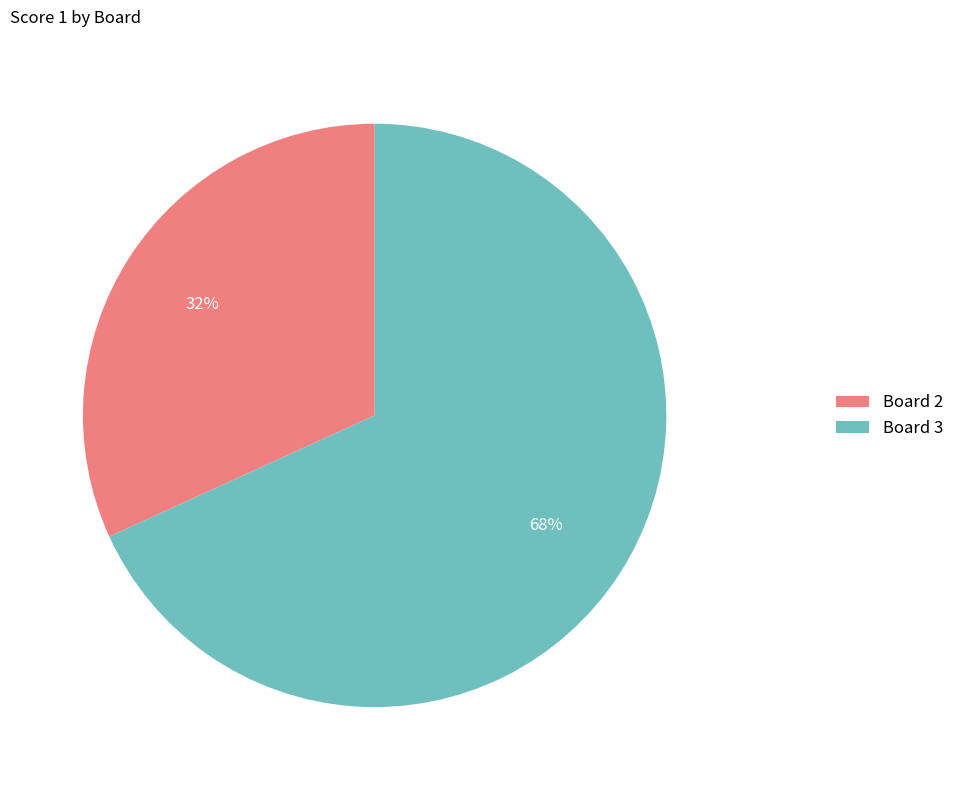

Which slice is the smallest?

Board 2